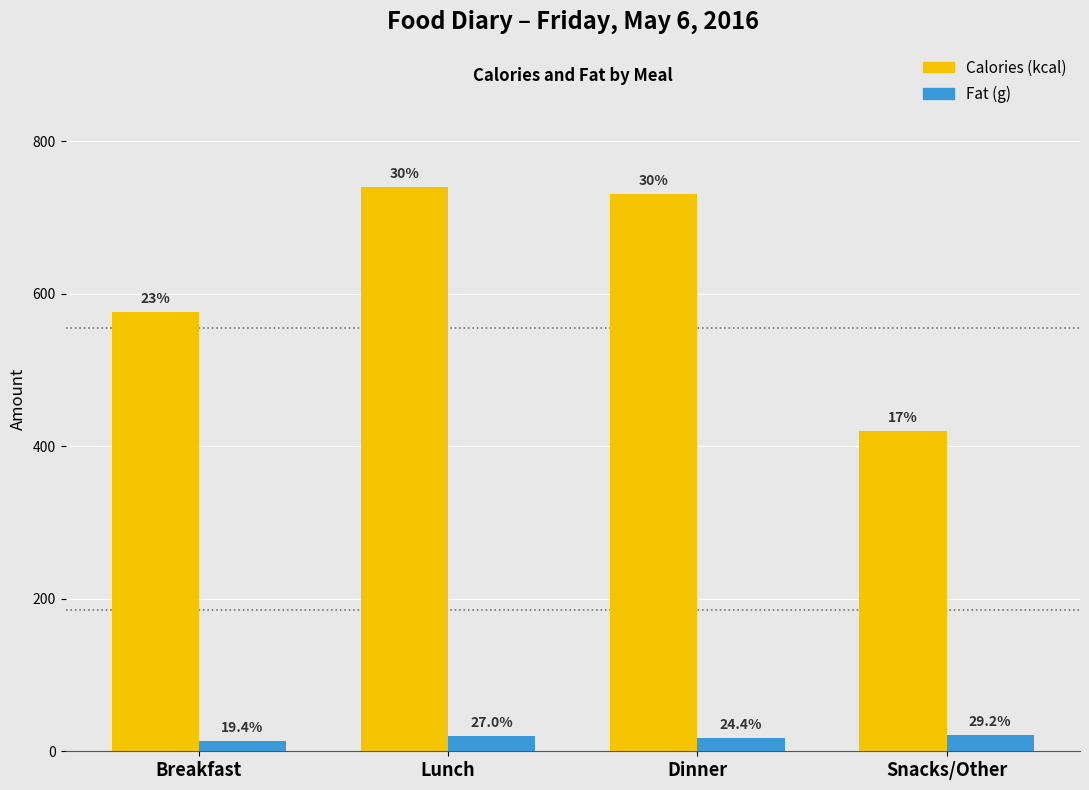

How many groups of bars are there?

4